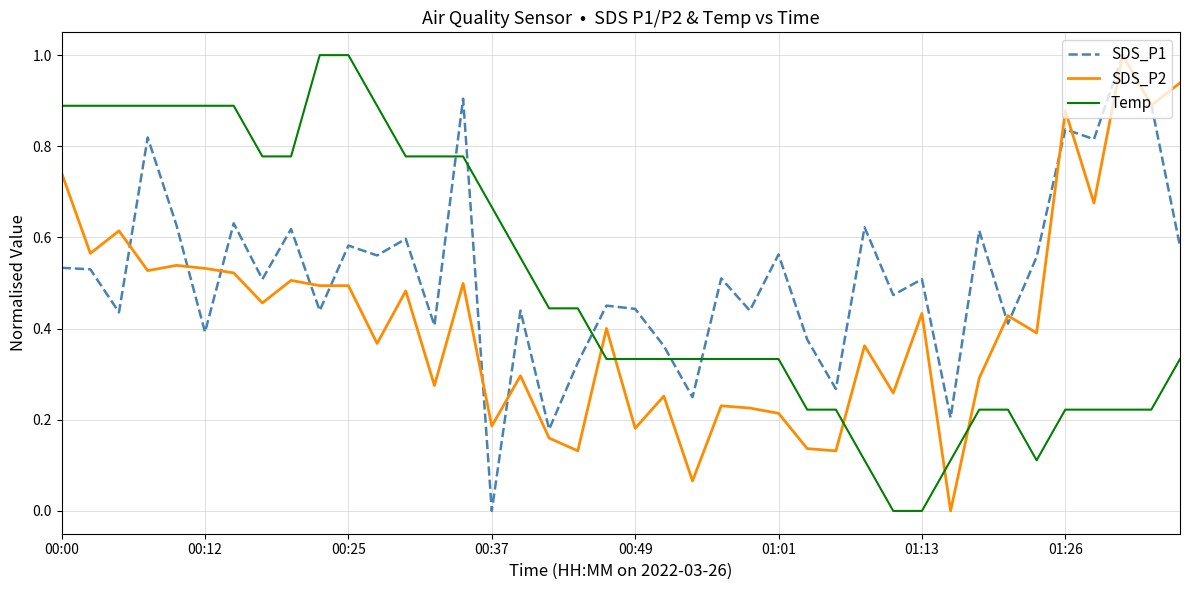

Which series ends up on top after the final intersection of SDS_P1 and Temp?

SDS_P1